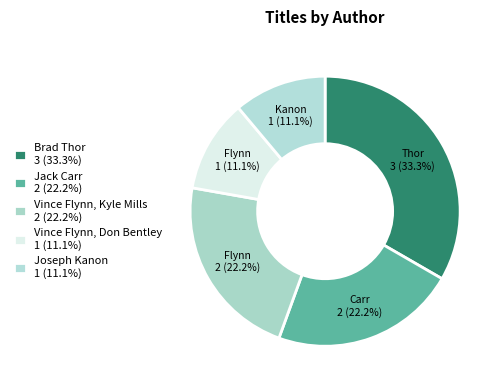

How many segments does this pie chart have?

5